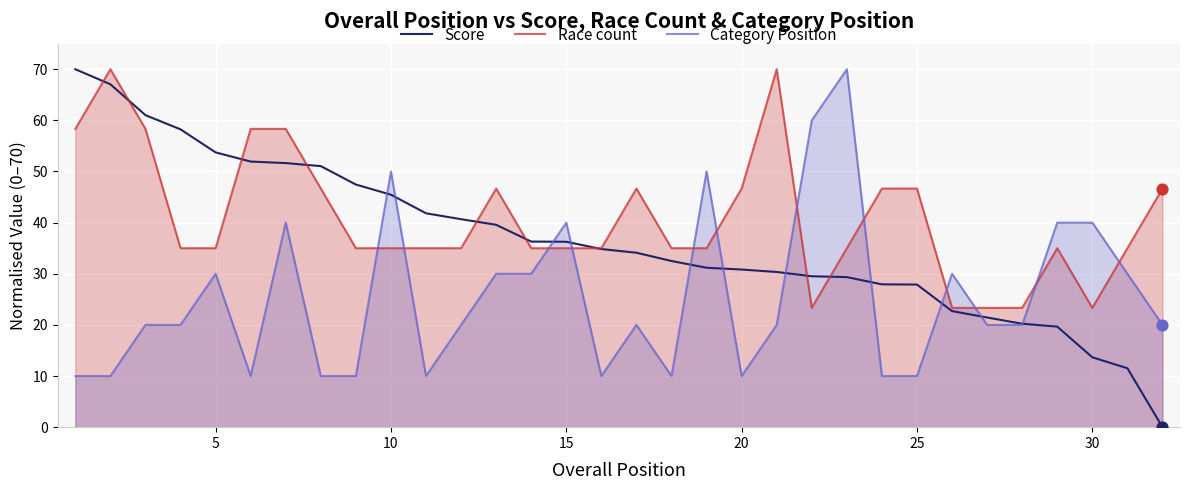

Which series has the largest Y range (max minus min)?

Score